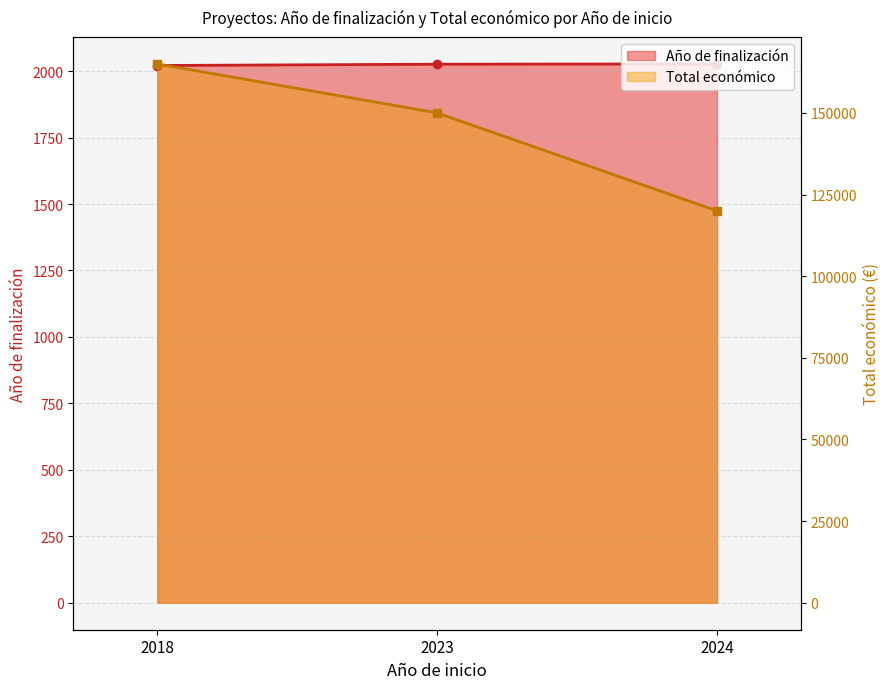

What is the highest value of the Año de finalización series?

2027